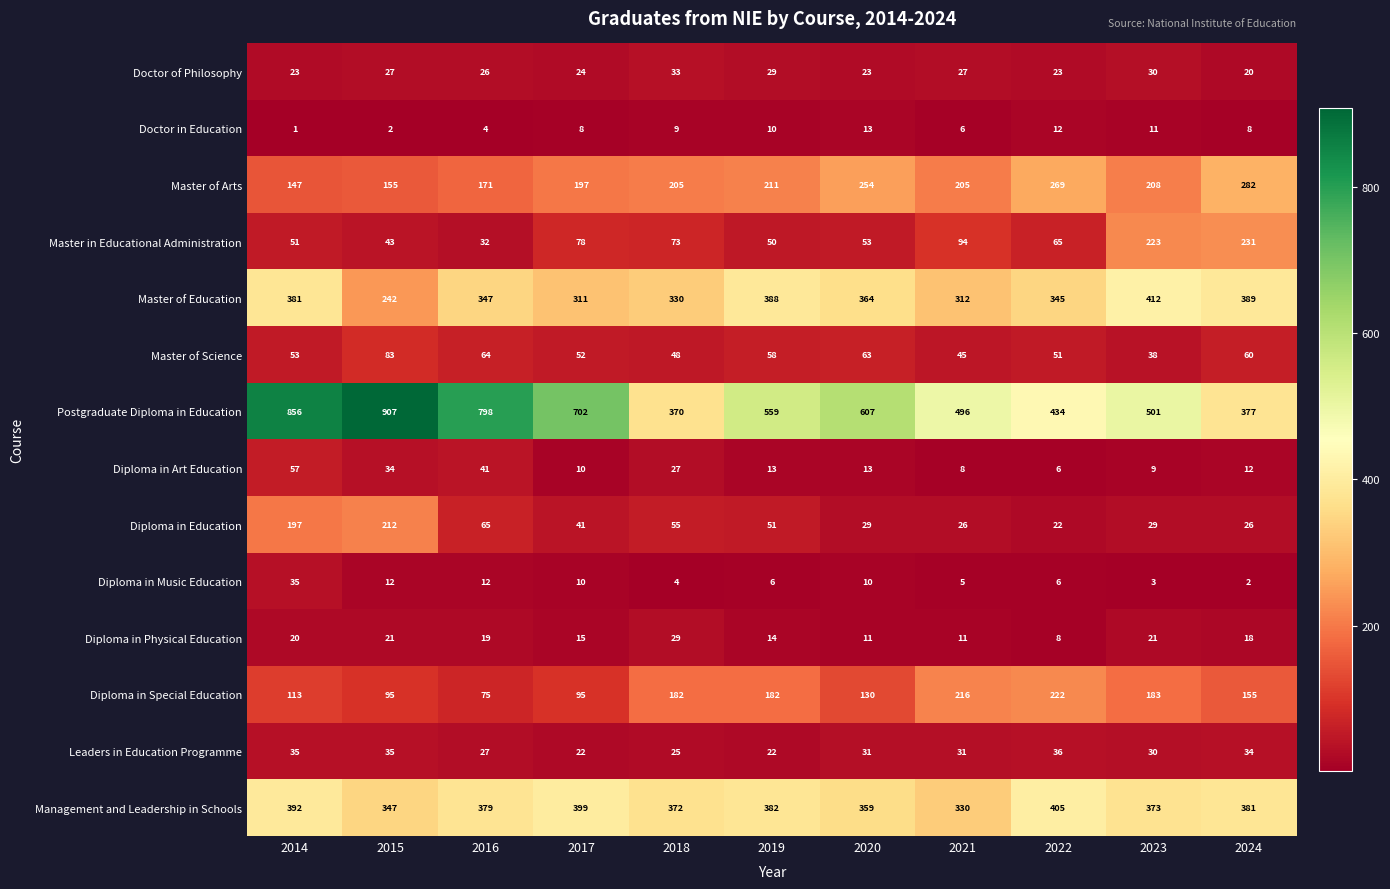

What is the spread (max minus min) of values at 2017?

694